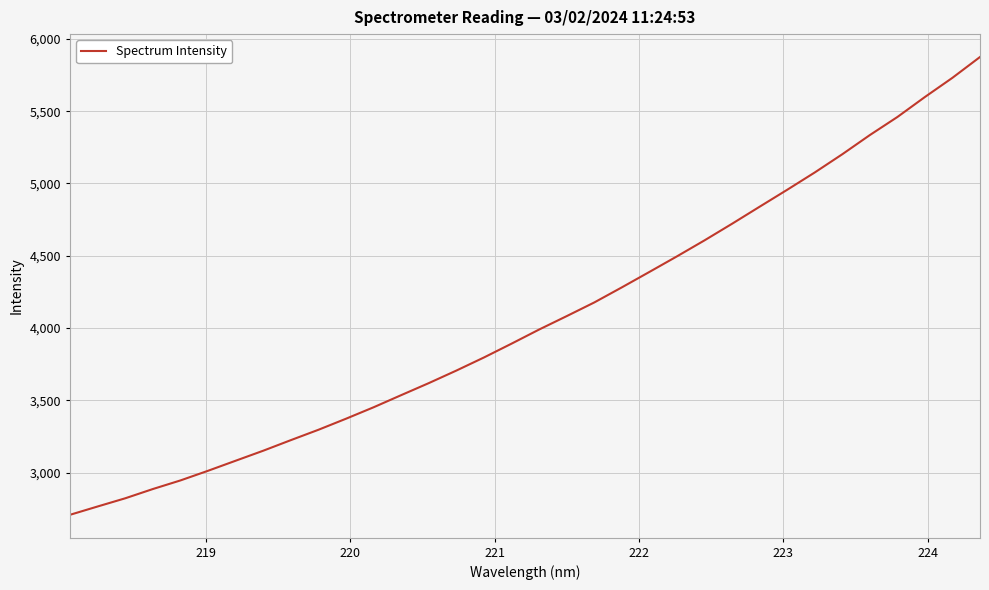

What is the difference between the maximum and minimum values?

3166.6